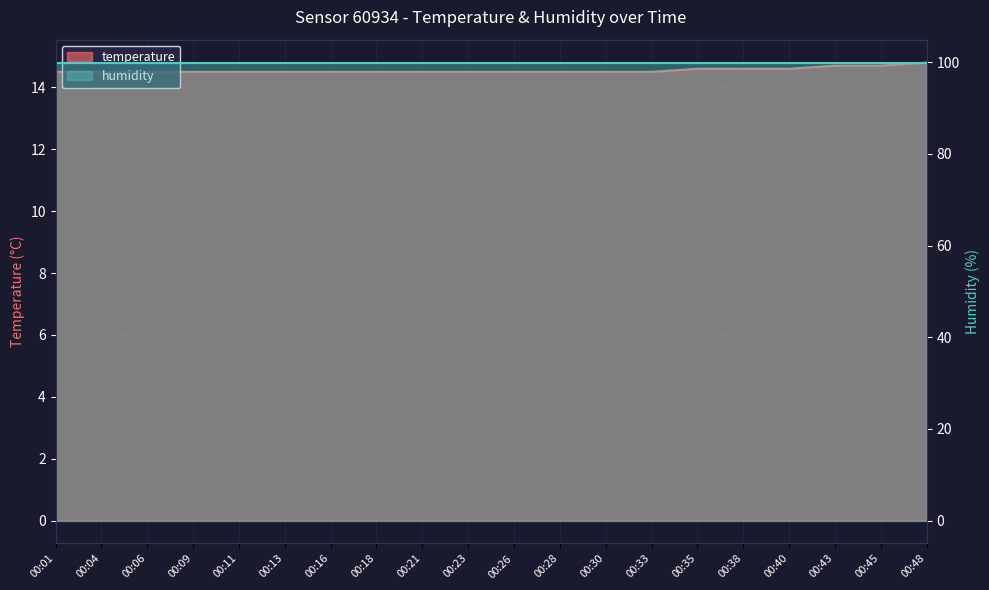

True or false: the data has more than 2 interior local peaks.

False